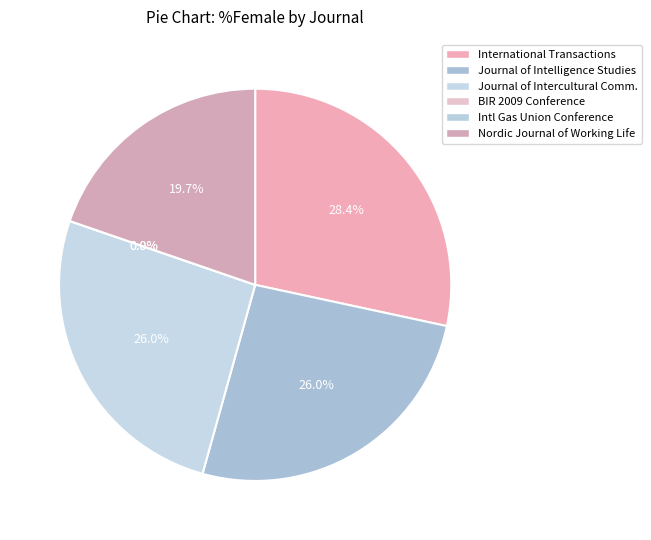

Count the number of slices in the pie.

6